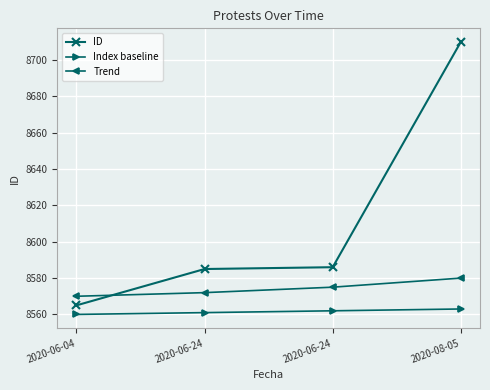

True or false: Trend has more than 0 points higher than both neighbors.

False